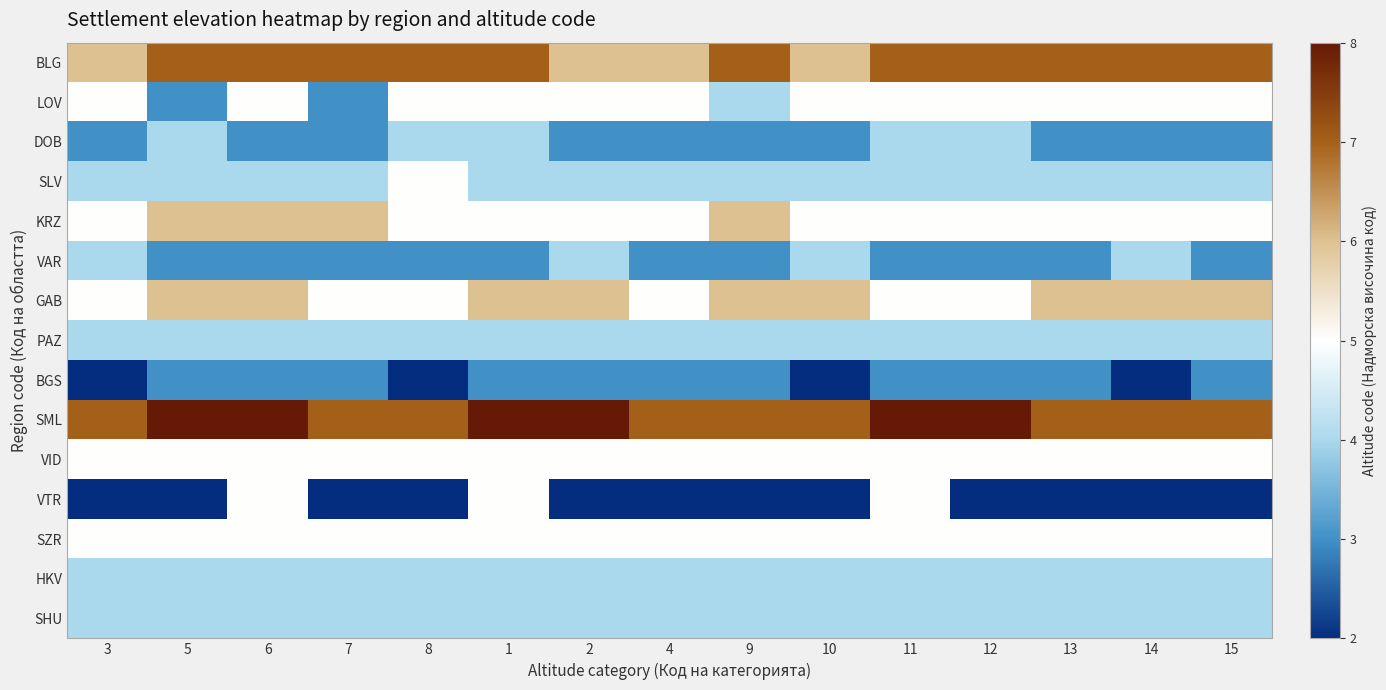

Which has a higher value, 7 or 3?

7